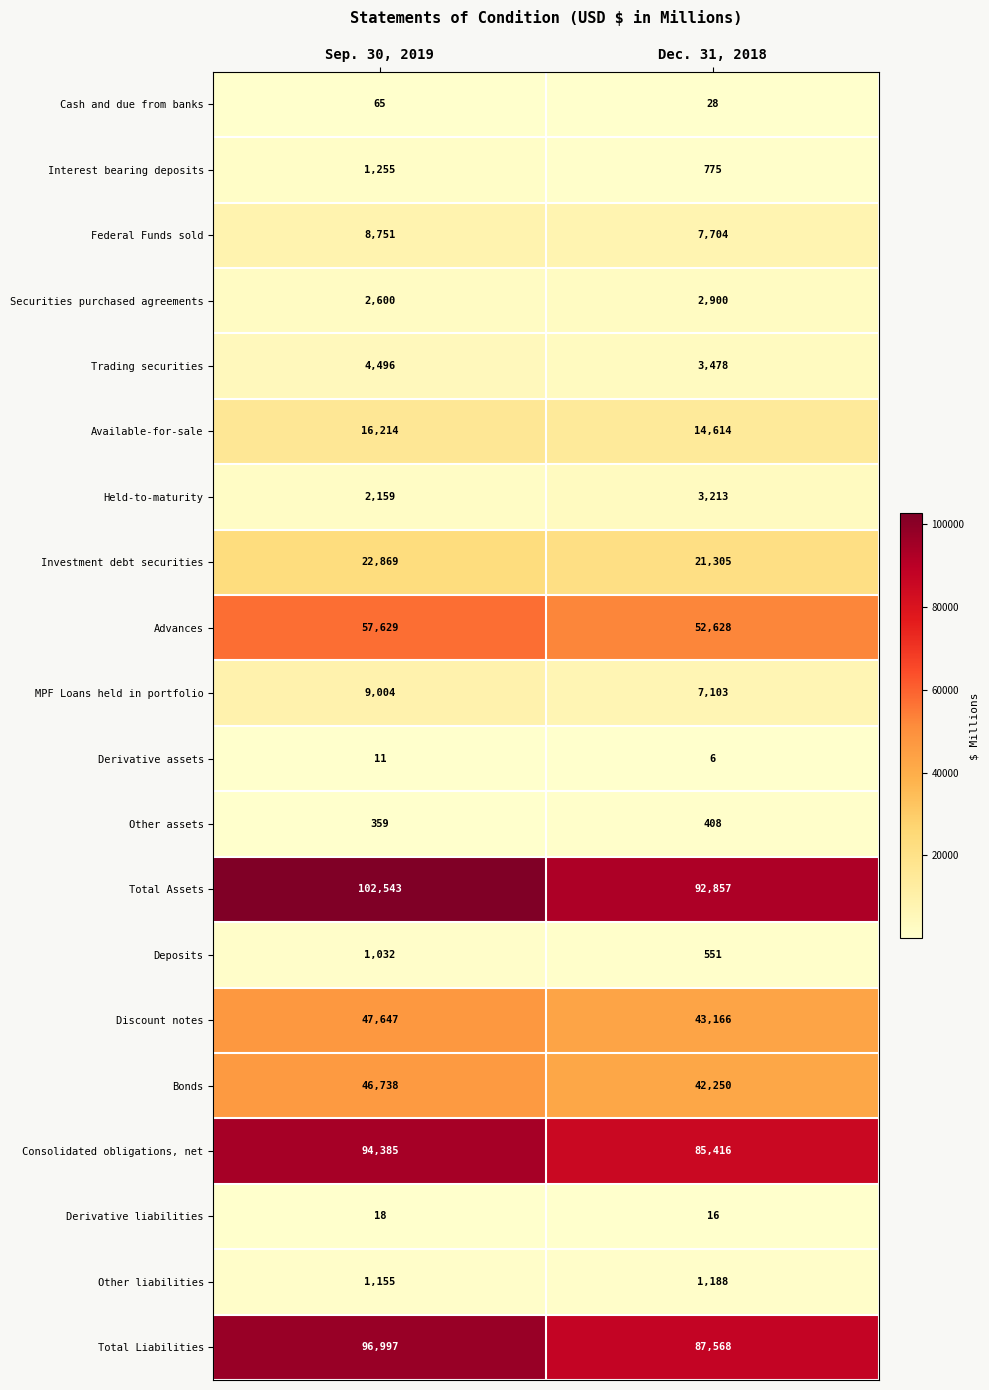

At which category is the sum across all series the highest?

Sep. 30, 2019